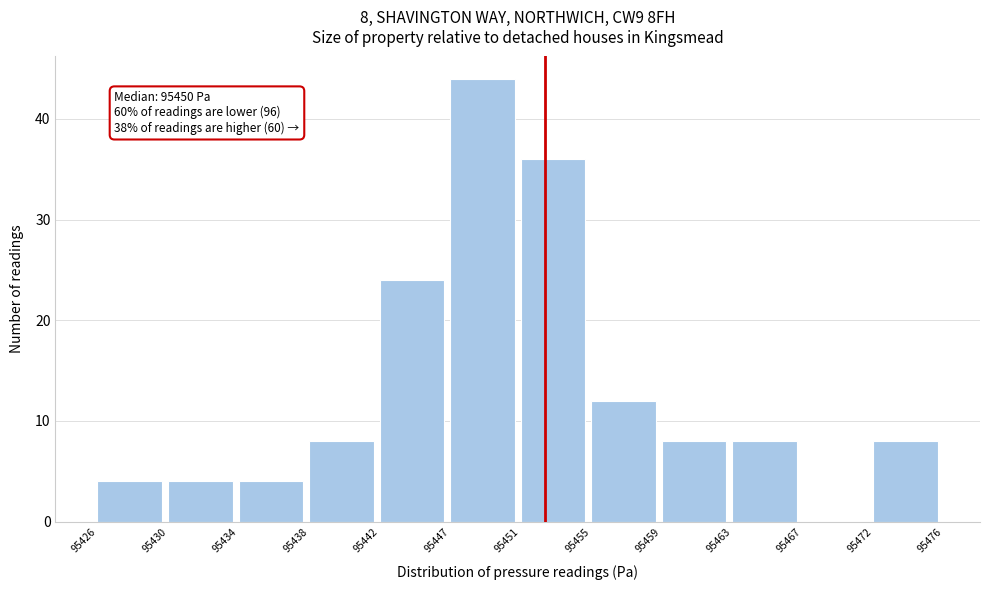

Reading left to right, transcribe all the data shown in this chart.

95426=4	95430=4	95434=4	95438=8	95442=24	95447=44	95451=36	95455=12	95459=8	95463=8	95467=0	95472=8